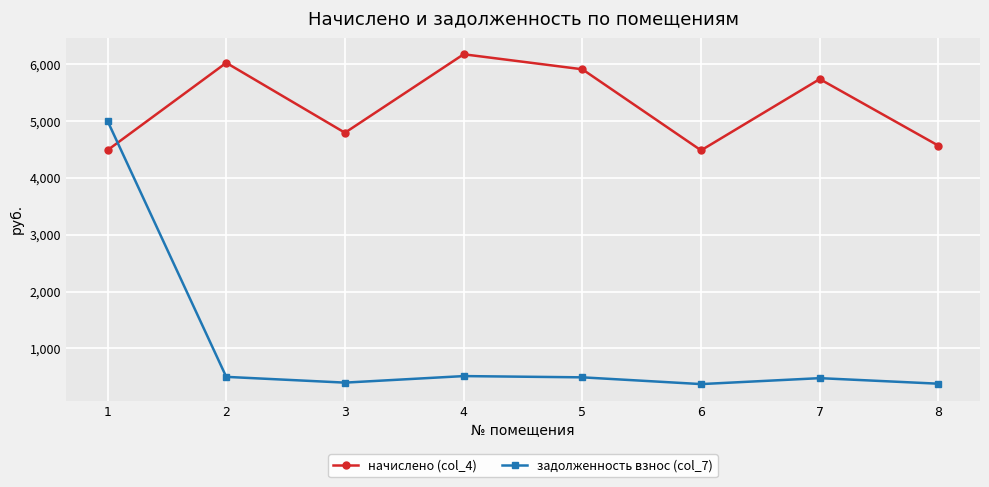

At which label is начислено (col_4) closest to 5329?

7